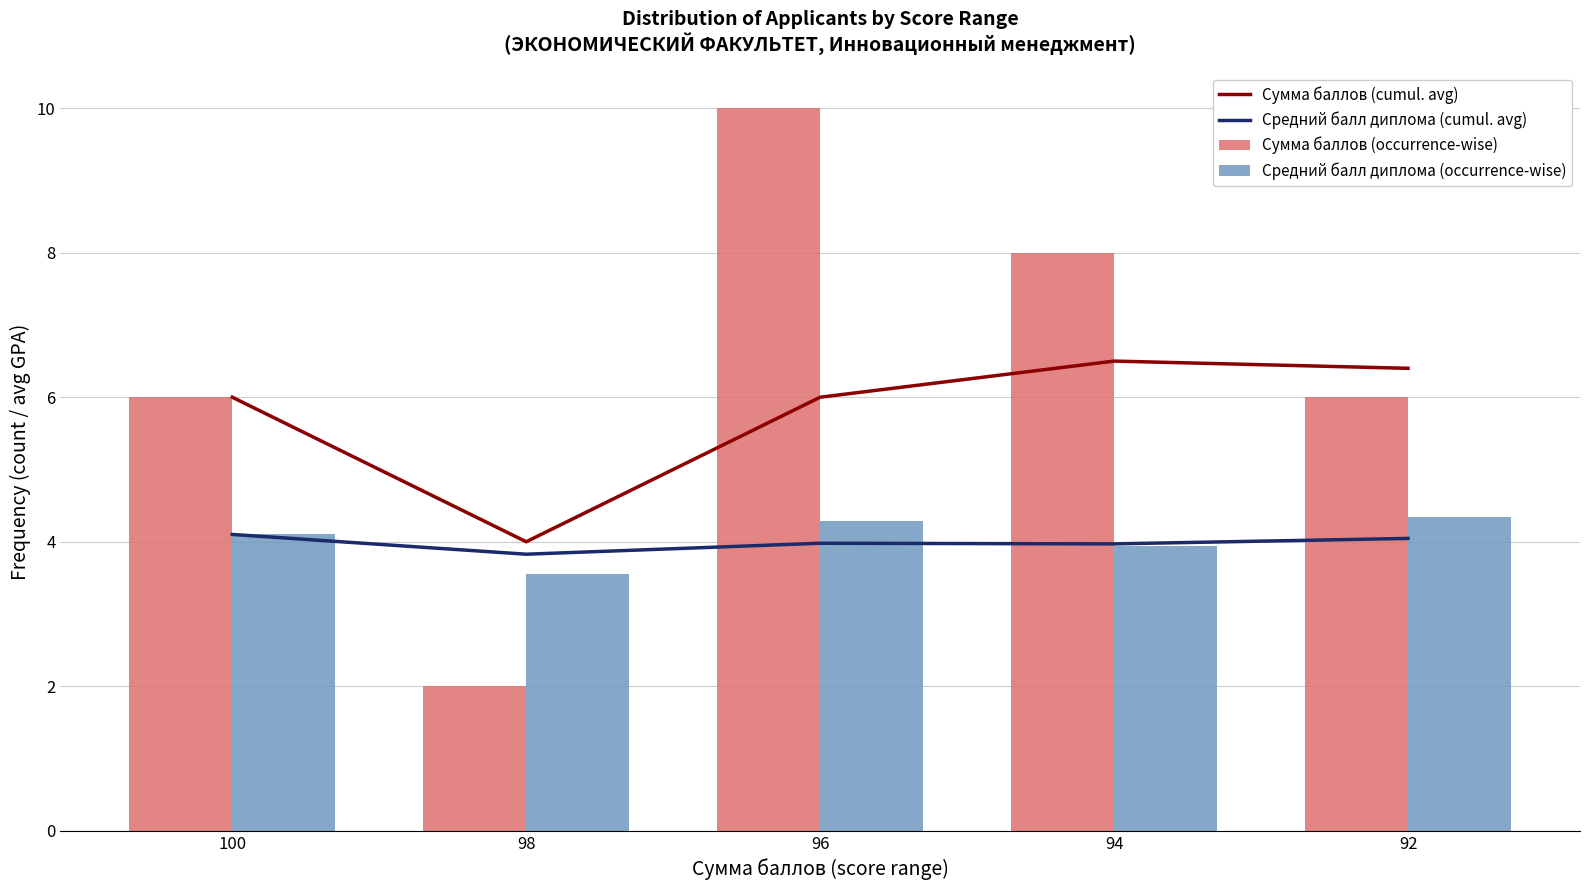

What is the sum of all Сумма баллов (cumul. avg) values?

28.9